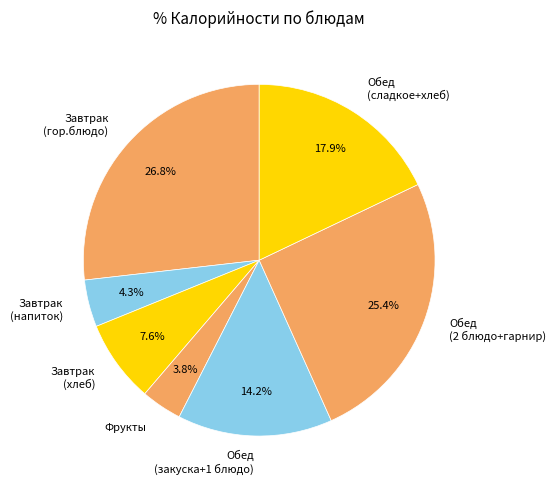

Which slice is the smallest?

Фрукты